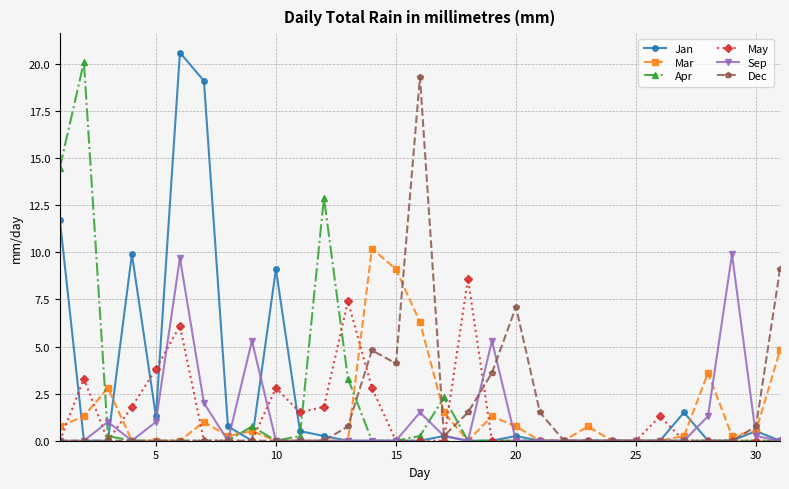

True or false: Mar has more than 0 interior local peaks.

True